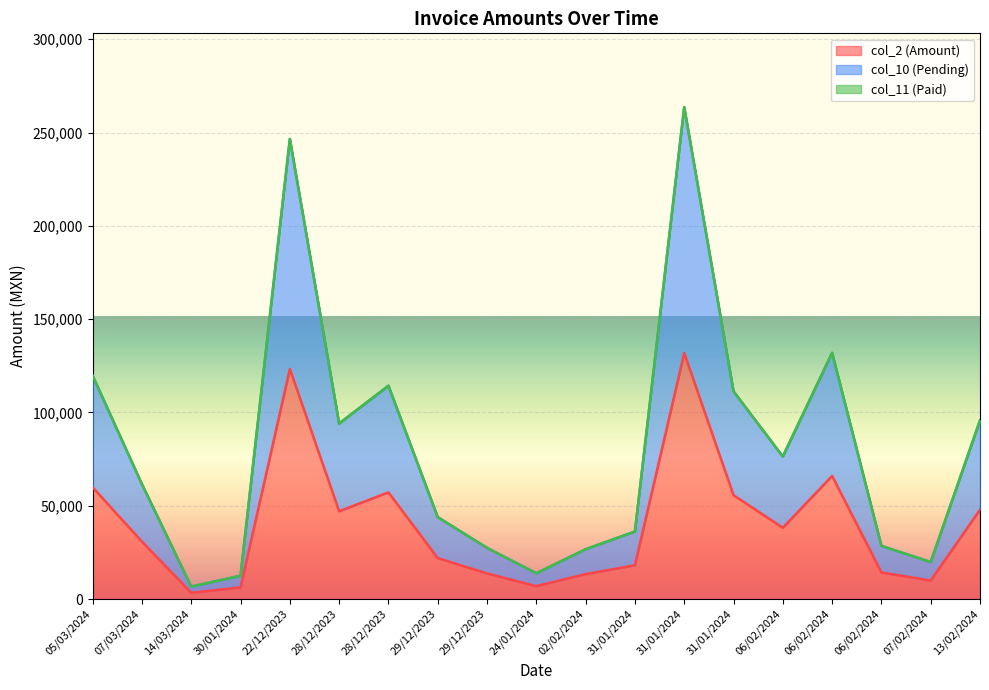

What is the greatest value displayed?

263641.6